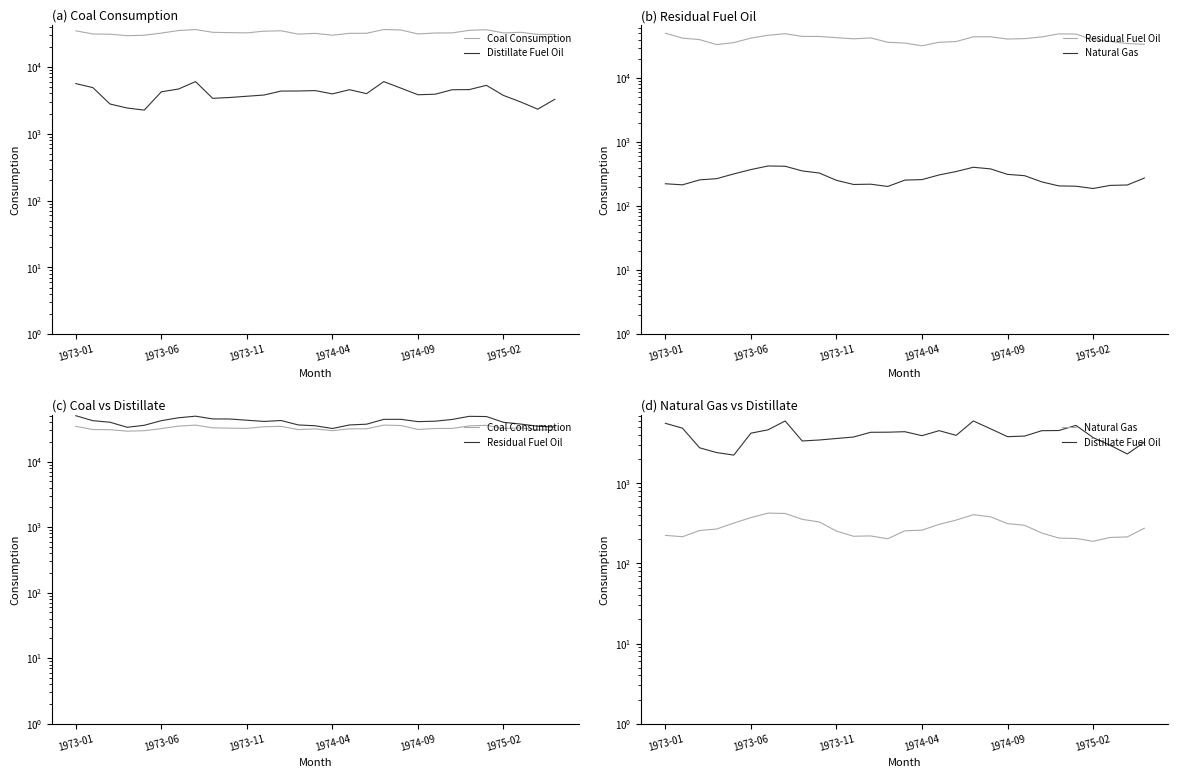

The value of Coal Consumption at 27 is 30543.0. True or false?

True